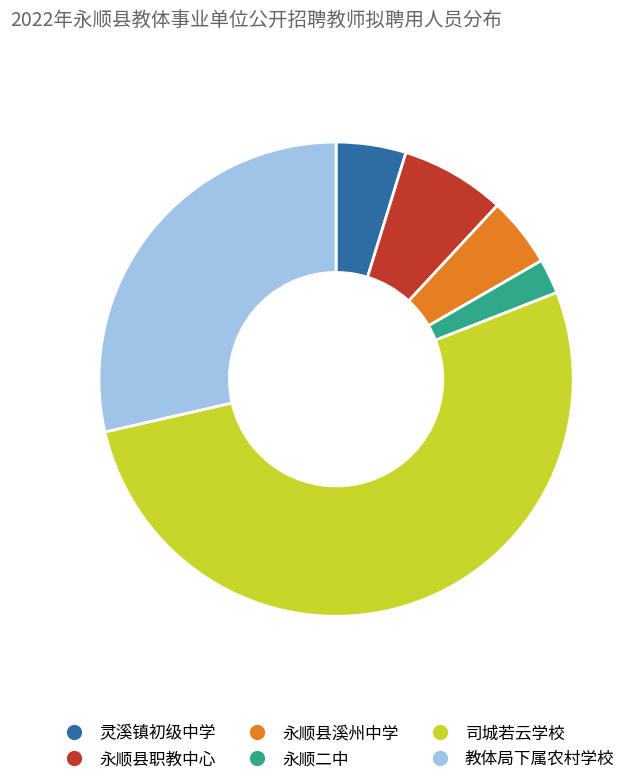

Which slice is the largest?

司城若云学校